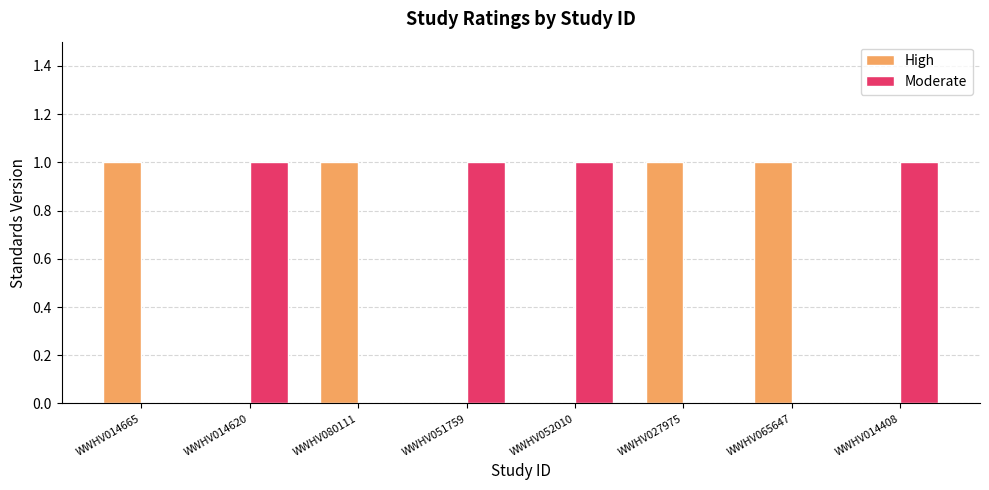

The High series shows 0 at WWHV014665. True or false?

False